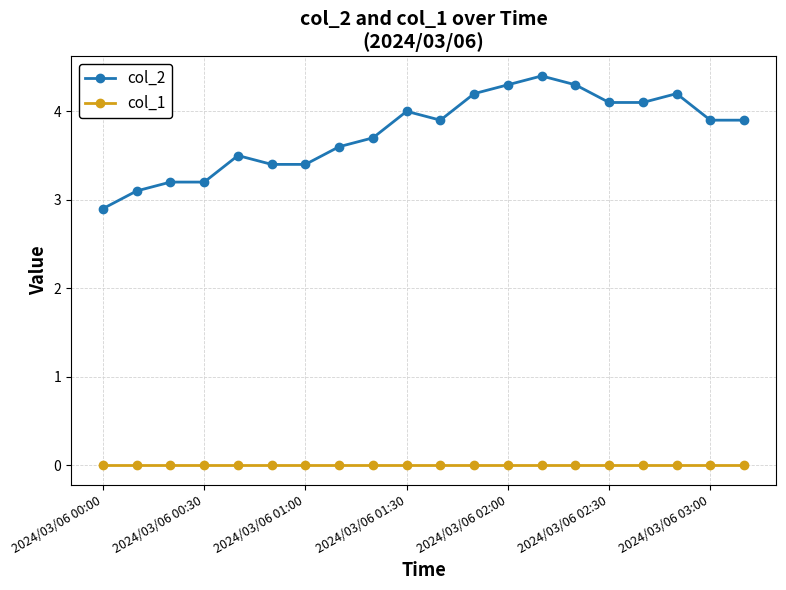

Count the number of categories in the chart.

20